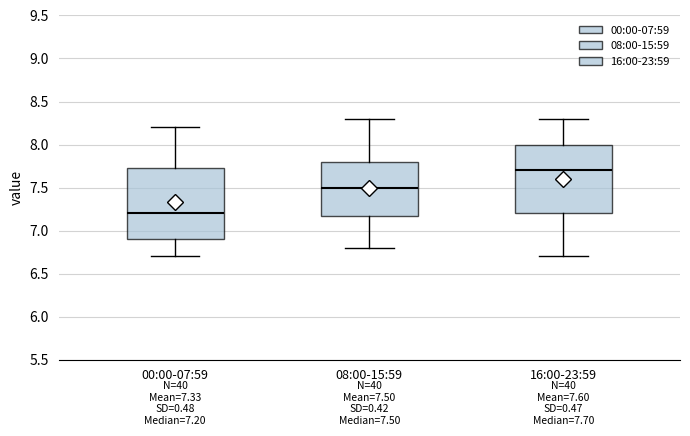

Which box's median line is the highest?

16:00-23:59